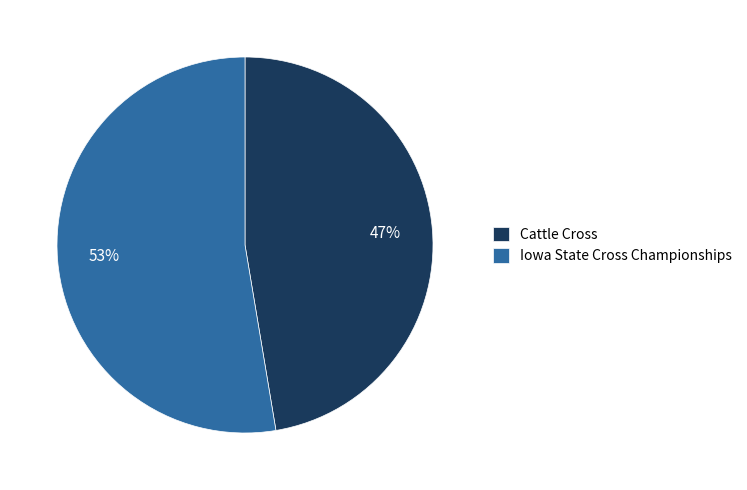

Count the number of slices in the pie.

2